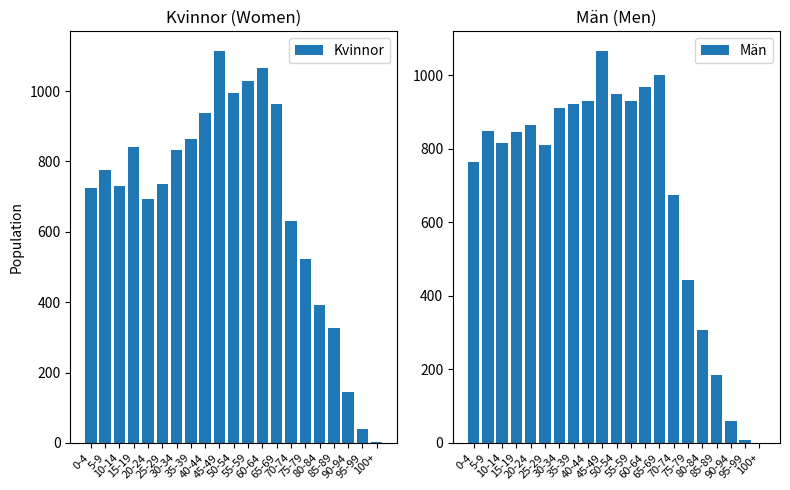

What are all the series names shown in the legend?

Kvinnor, Män